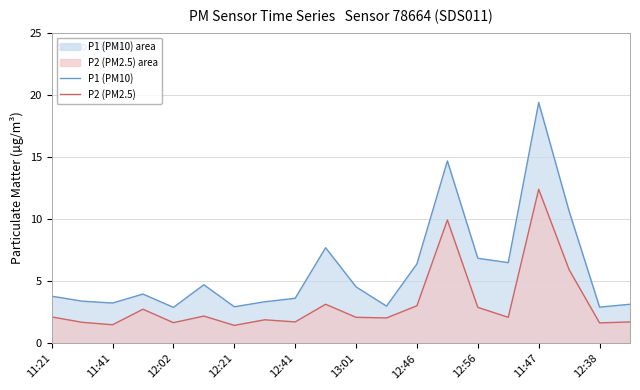

What is the value of the P2 (PM2.5) point at the 10th from the left?

3.1